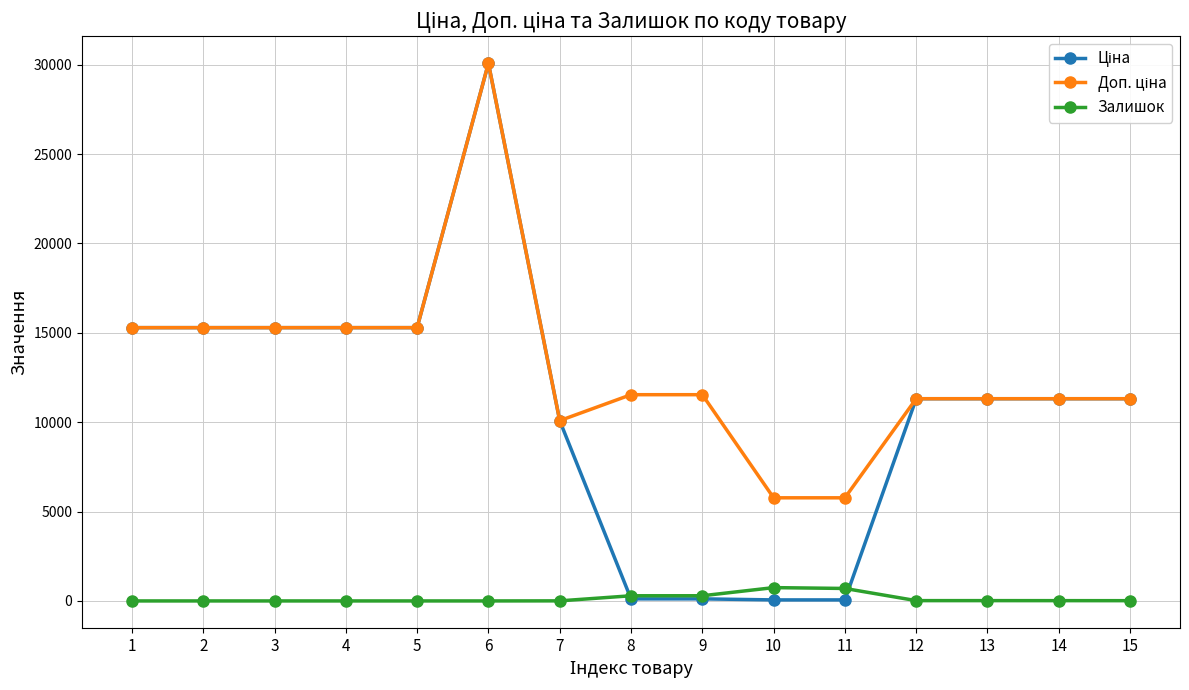

Reading left to right, list all the values displayed in this chart.

Ціна: 15288.0	15288.0	15288.0	15288.0	15288.0	30077.8	10085.8	115.4	115.4	57.7	57.7	11312.5	11312.5	11312.5	11312.5
Доп. ціна: 15288.0	15288.0	15288.0	15288.0	15288.0	30077.8	10085.8	11537.0	11537.0	5769.0	5769.0	11312.5	11312.5	11312.5	11312.5
Залишок: 0.0	0.0	0.0	0.0	0.0	0.0	4.0	289.0	290.0	745.0	698.0	17.0	17.0	16.0	14.0